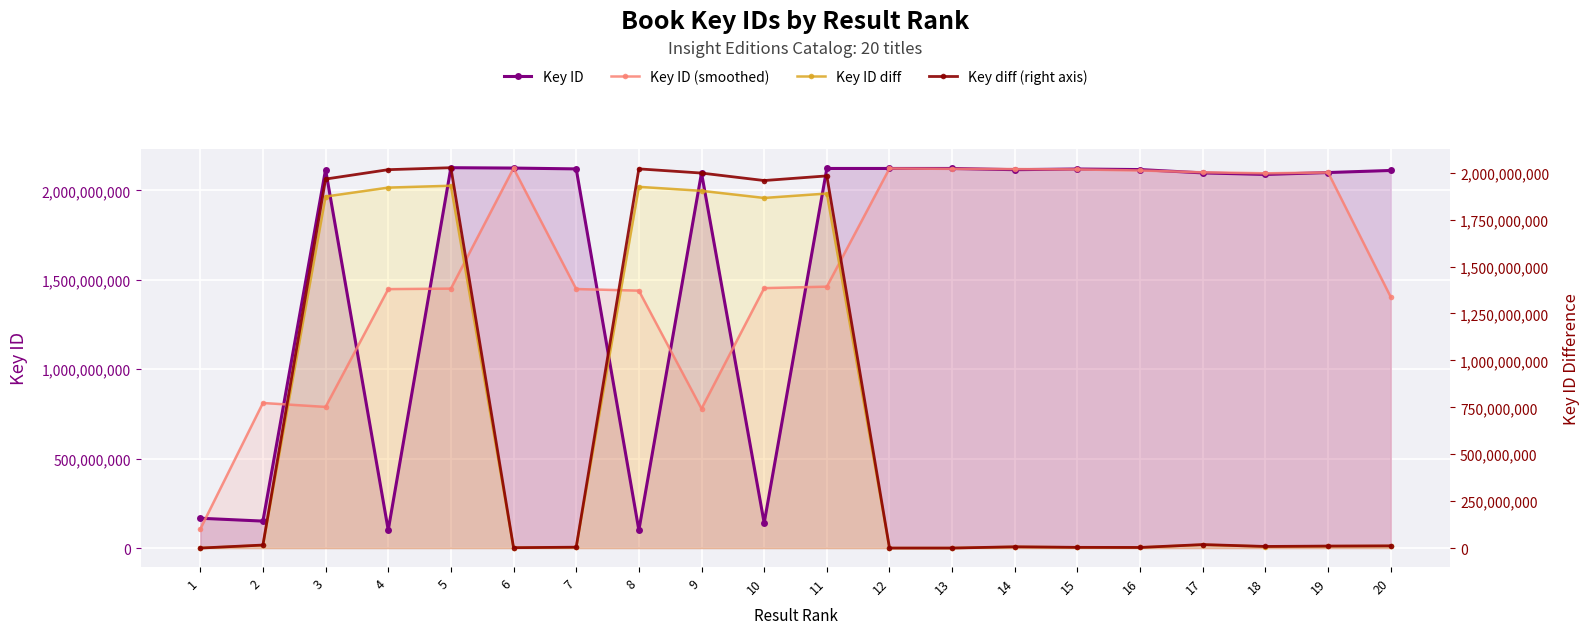

What is the difference between the Key diff (right axis) values at 3 and 1?

1966112443.0